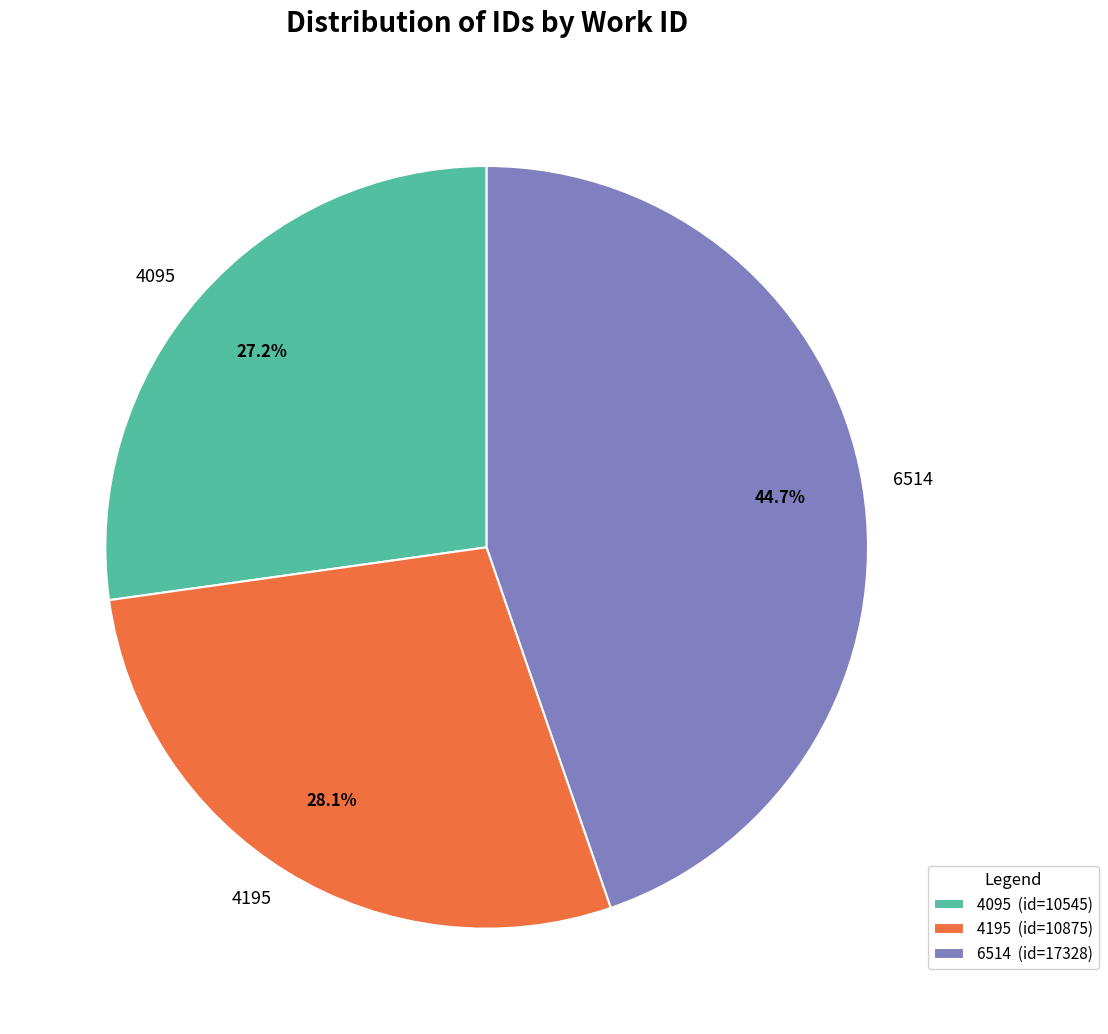

What percentage is NOT represented by 6514?

55.3%